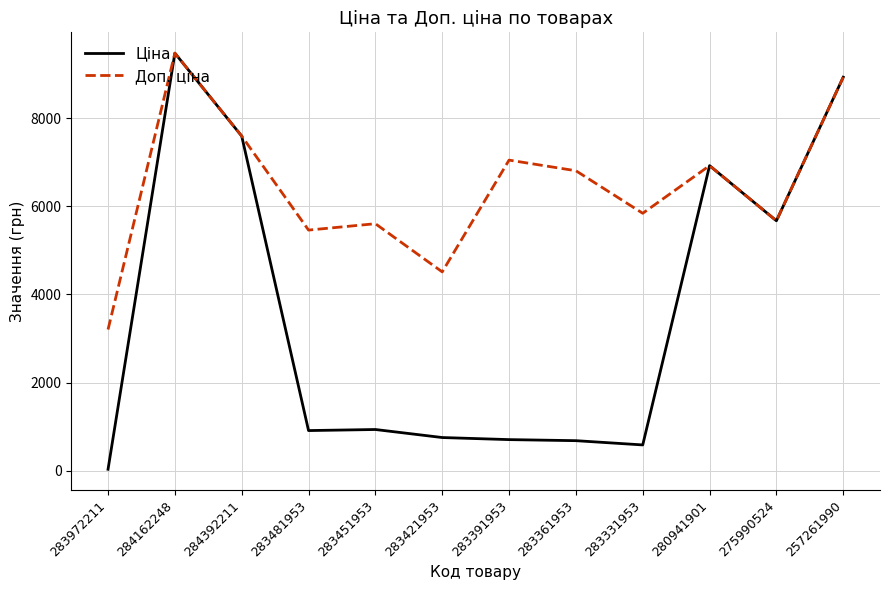

List the series in order of their overall mean, lowest first.

Ціна, Доп. ціна